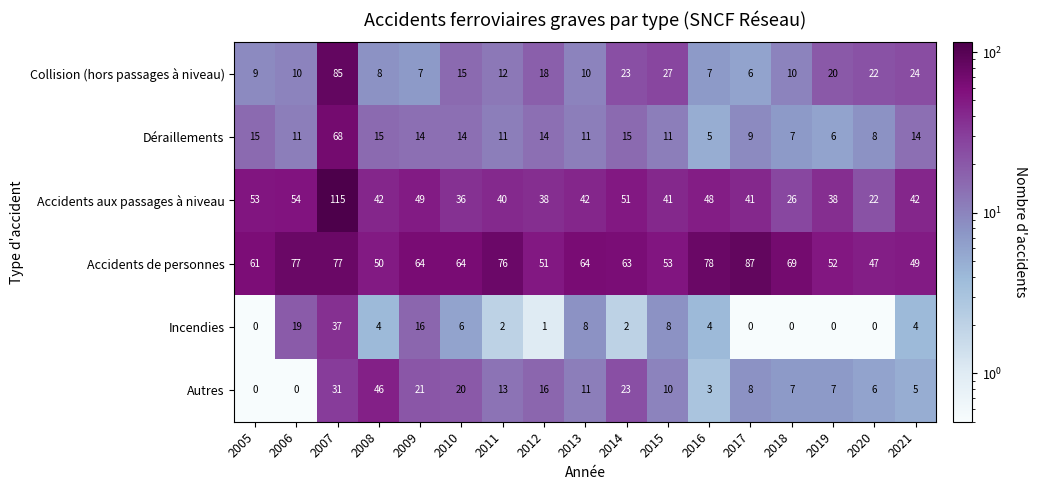

The Collision (hors passages à niveau) series shows 7 at 2009. True or false?

True